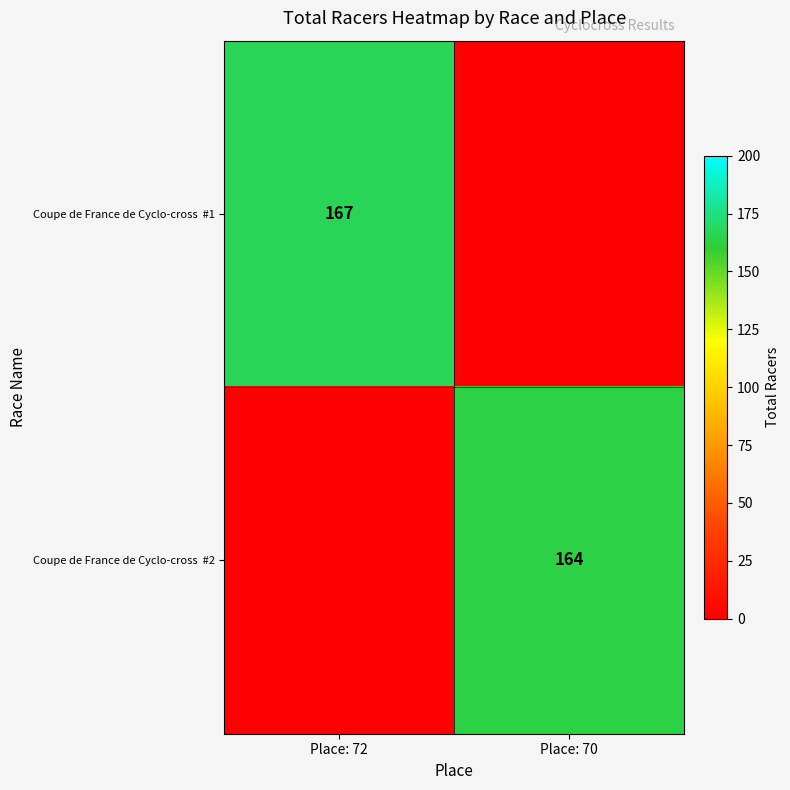

Which series has the widest spread of values?

Coupe de France de Cyclo-cross #1